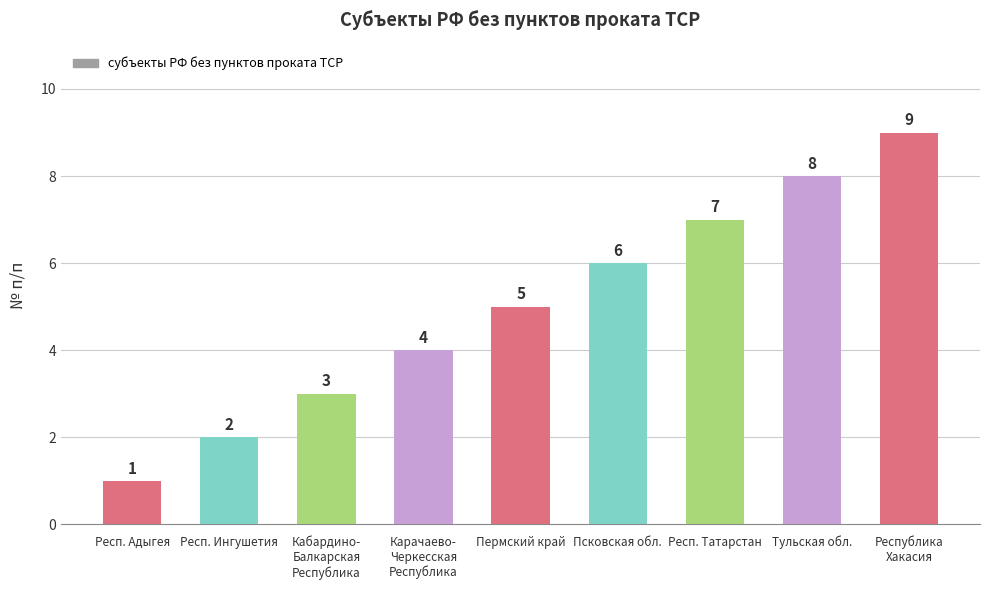

How many data points does each series have?

9